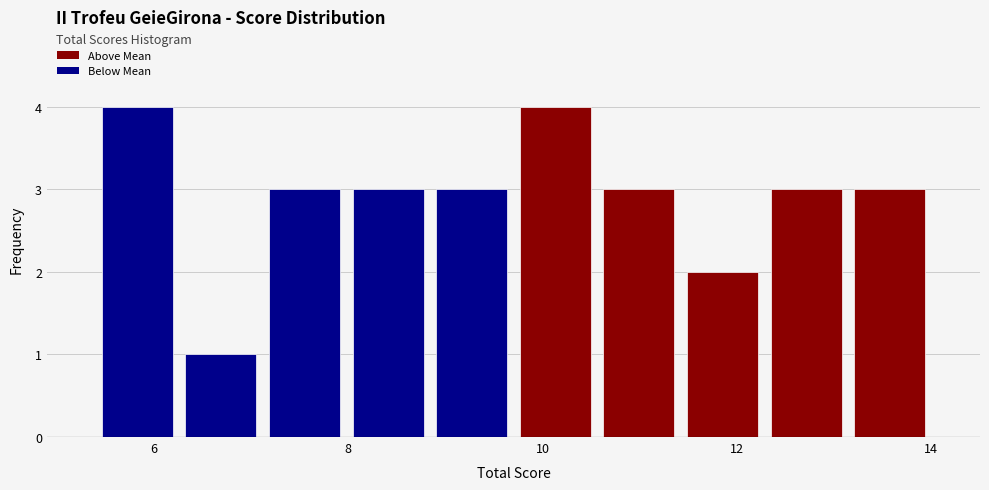

Reading left to right, transcribe this chart: for each bar, give the range it covers on the x-axis and its height. Neither the bar edges nor the heights are printed on the chart, so give them approximately, as read against the axes.

5.40 to 6.26: 4
6.26 to 7.12: 1
7.12 to 7.98: 3
7.98 to 8.84: 3
8.84 to 9.70: 3
9.70 to 10.56: 4
10.56 to 11.42: 3
11.42 to 12.28: 2
12.28 to 13.14: 3
13.14 to 14.00: 3